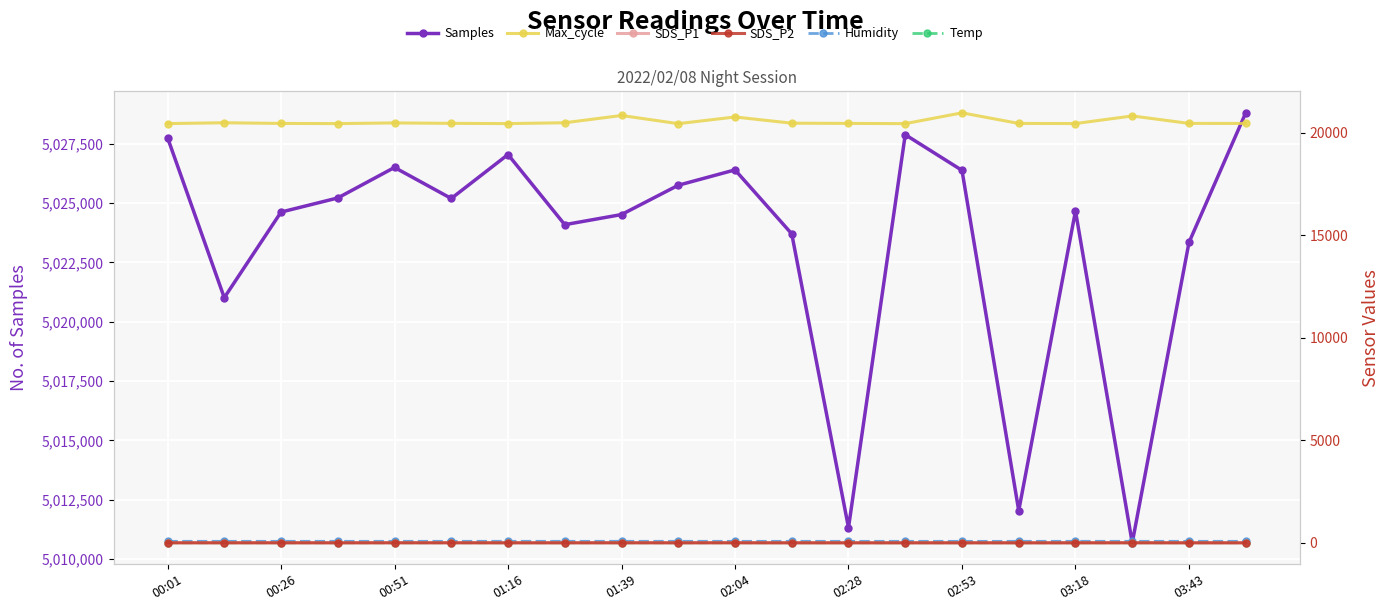

List the labels in order of SDS_P2 value, largest first.

00:51, 17, 02:04, 00:01, 01:39, 03:18, 10, 12, 00:26, 02:28, 01:16, 14, 18, 02:53, 16, 03:43, 13, 19, 11, 15